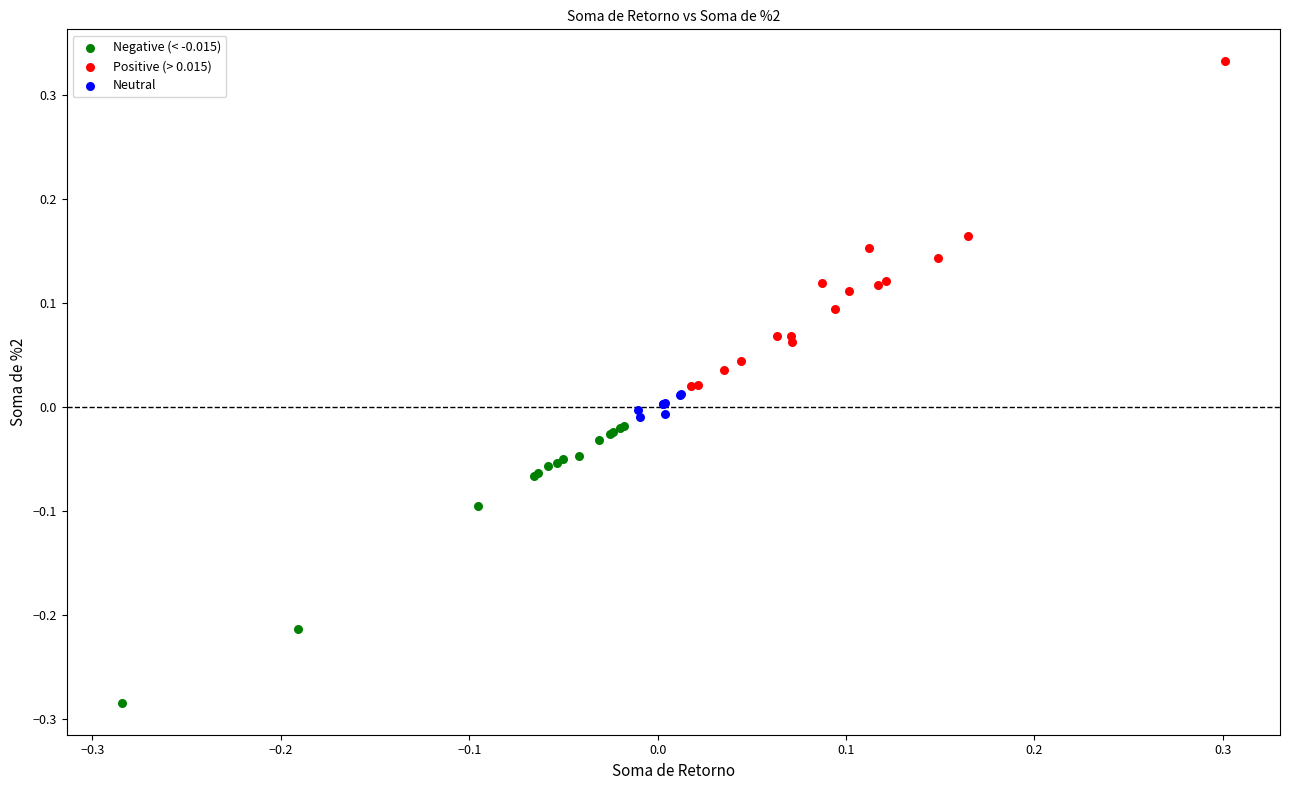

Which series contains the lowest Y value?

Negative (< -0.015)